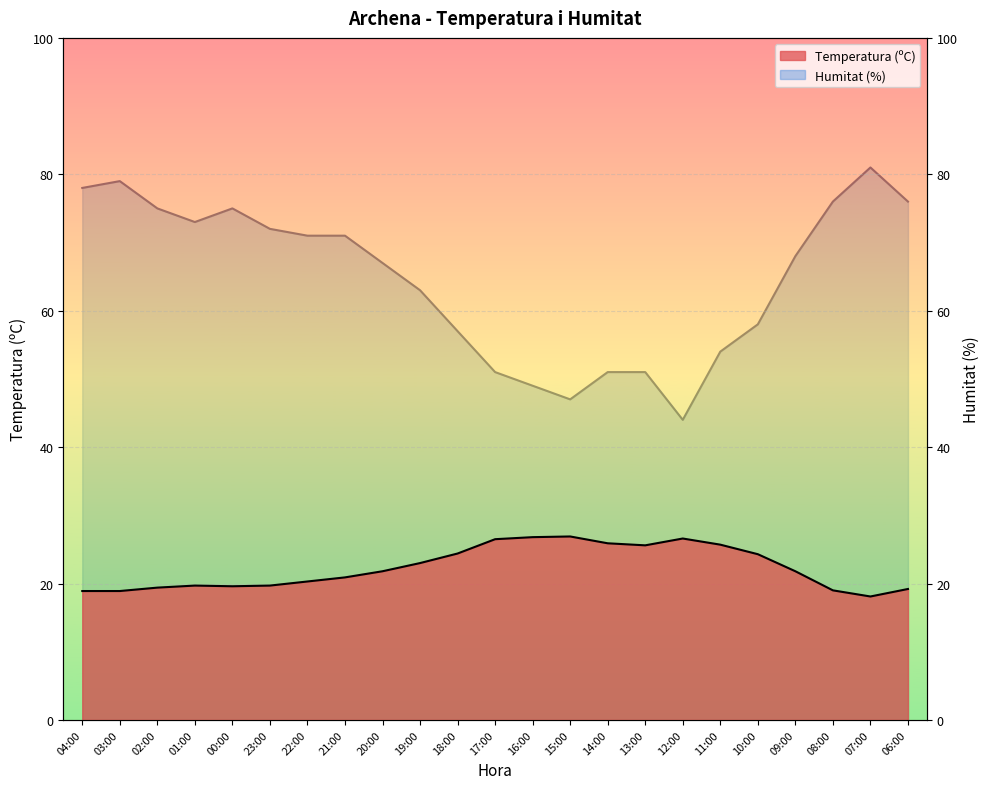

The value of Temperatura (ºC) at 11:00 is 25.7. True or false?

True